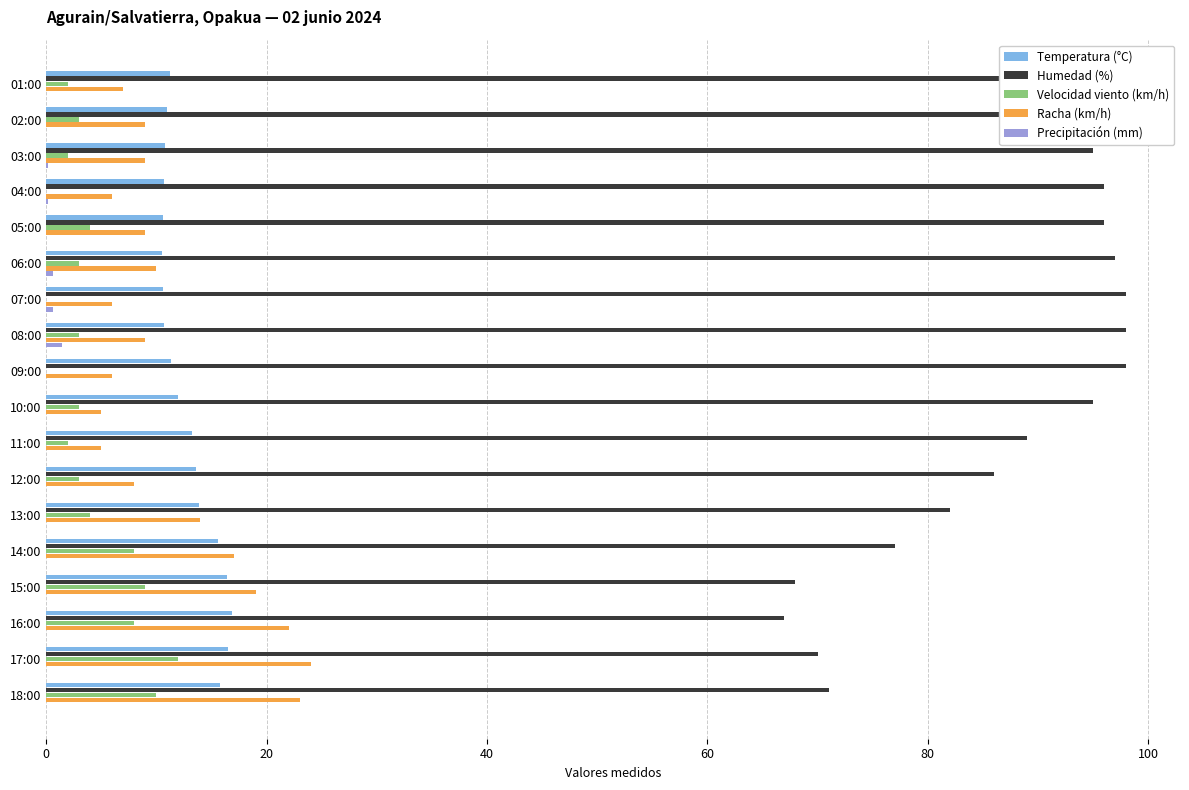

The Humedad (%) series shows 97.0 at 06:00. True or false?

True